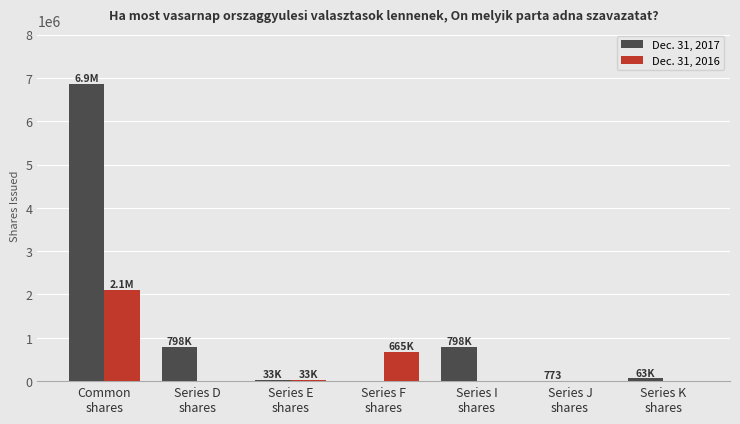

Which series has the largest total across all categories?

Dec. 31, 2017